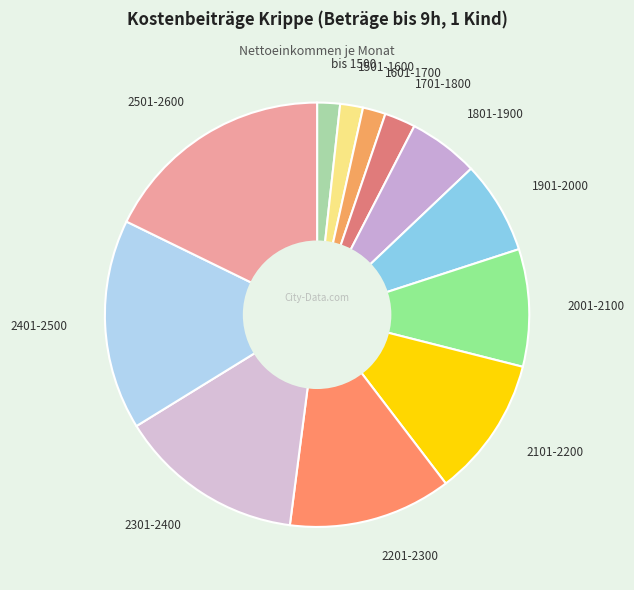

Approximately how many times larger is the value at 2201-2300 compared to 1801-1900?

2.3